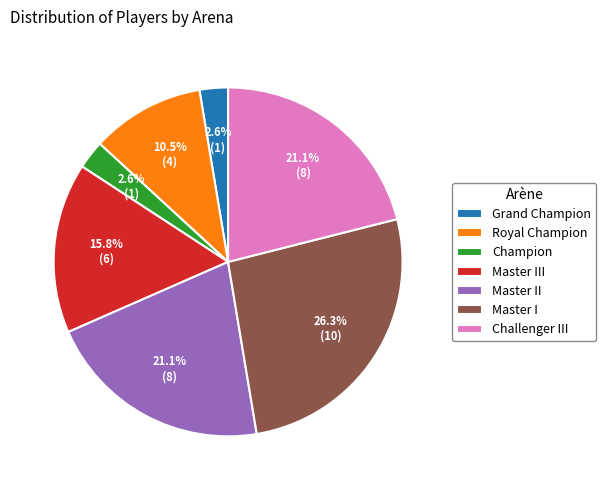

Is there a majority slice in this chart?

No